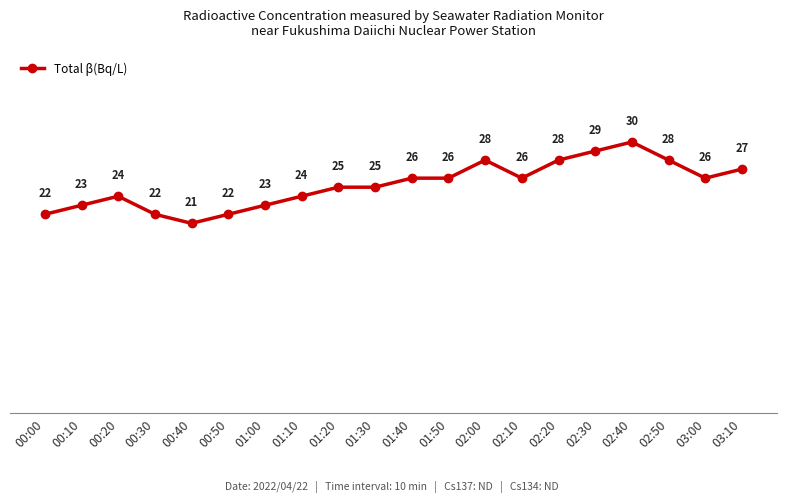

Read the value at 02:30.

29